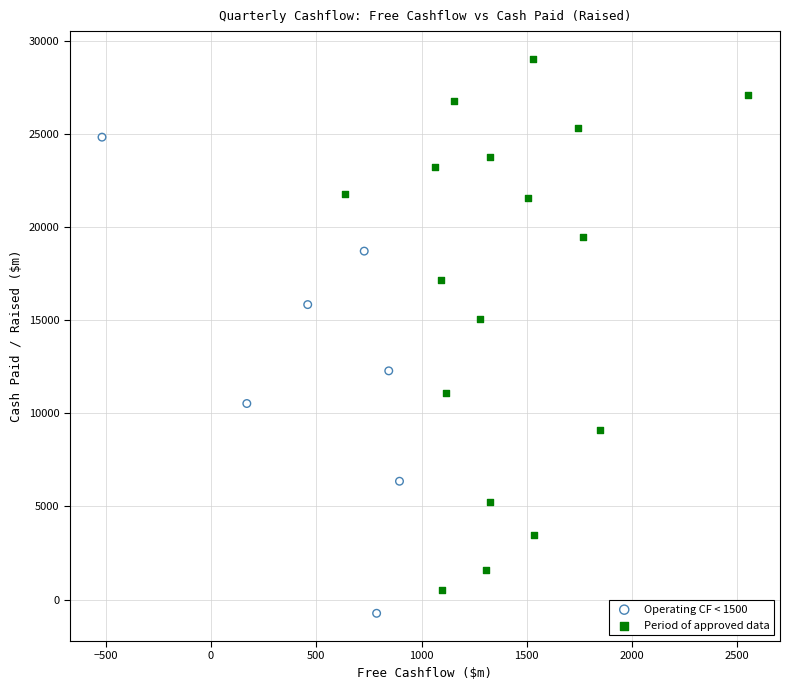

Which series reaches the minimum Y coordinate?

Operating CF < 1500